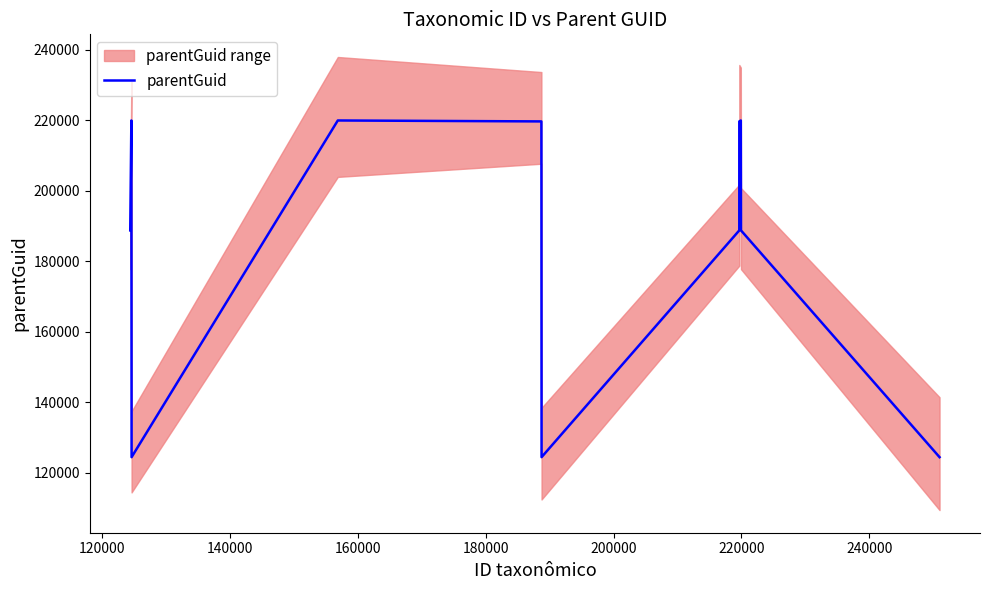

True or false: there are more than 0 points higher than both neighbors.

True